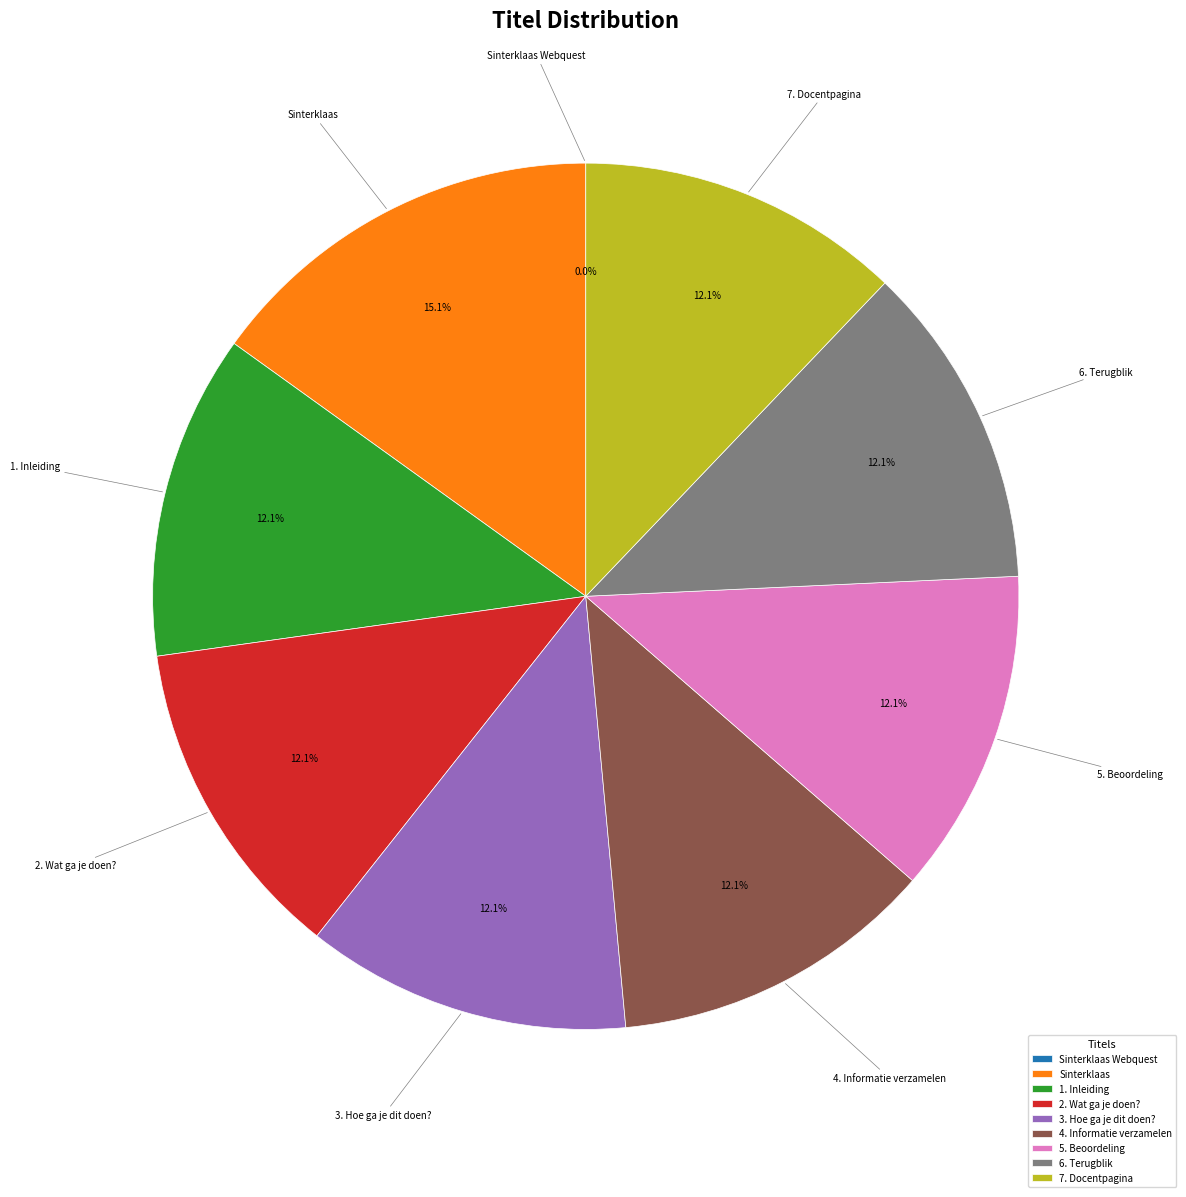

What is the ratio of the value at 6. Terugblik to the value at Sinterklaas?

0.8